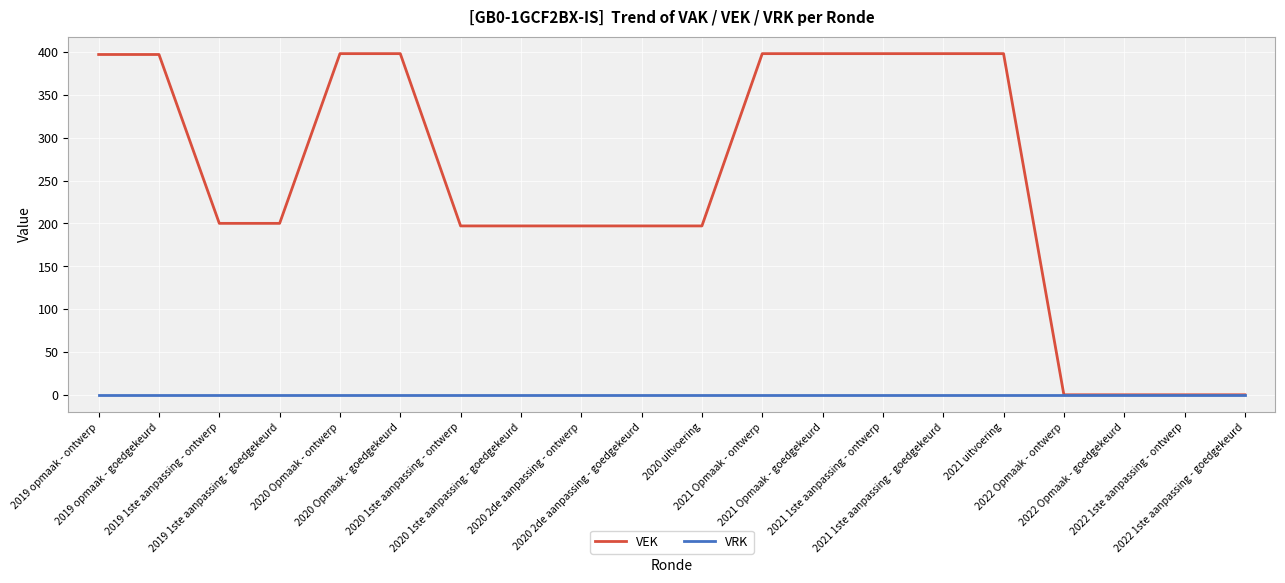

Rank the series by their average value, from lowest to highest.

VRK, VEK